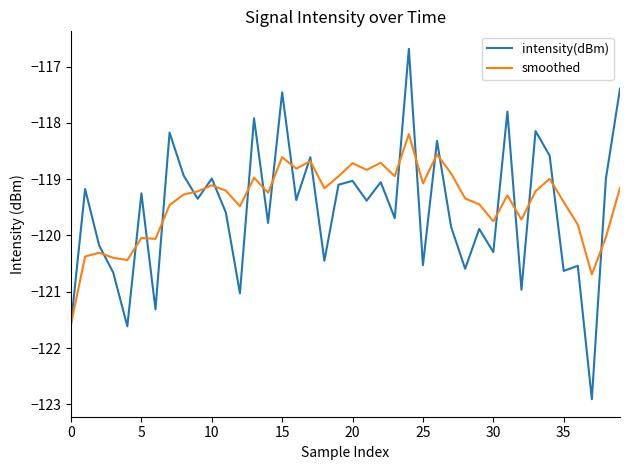

Which series has the widest spread of values?

intensity(dBm)